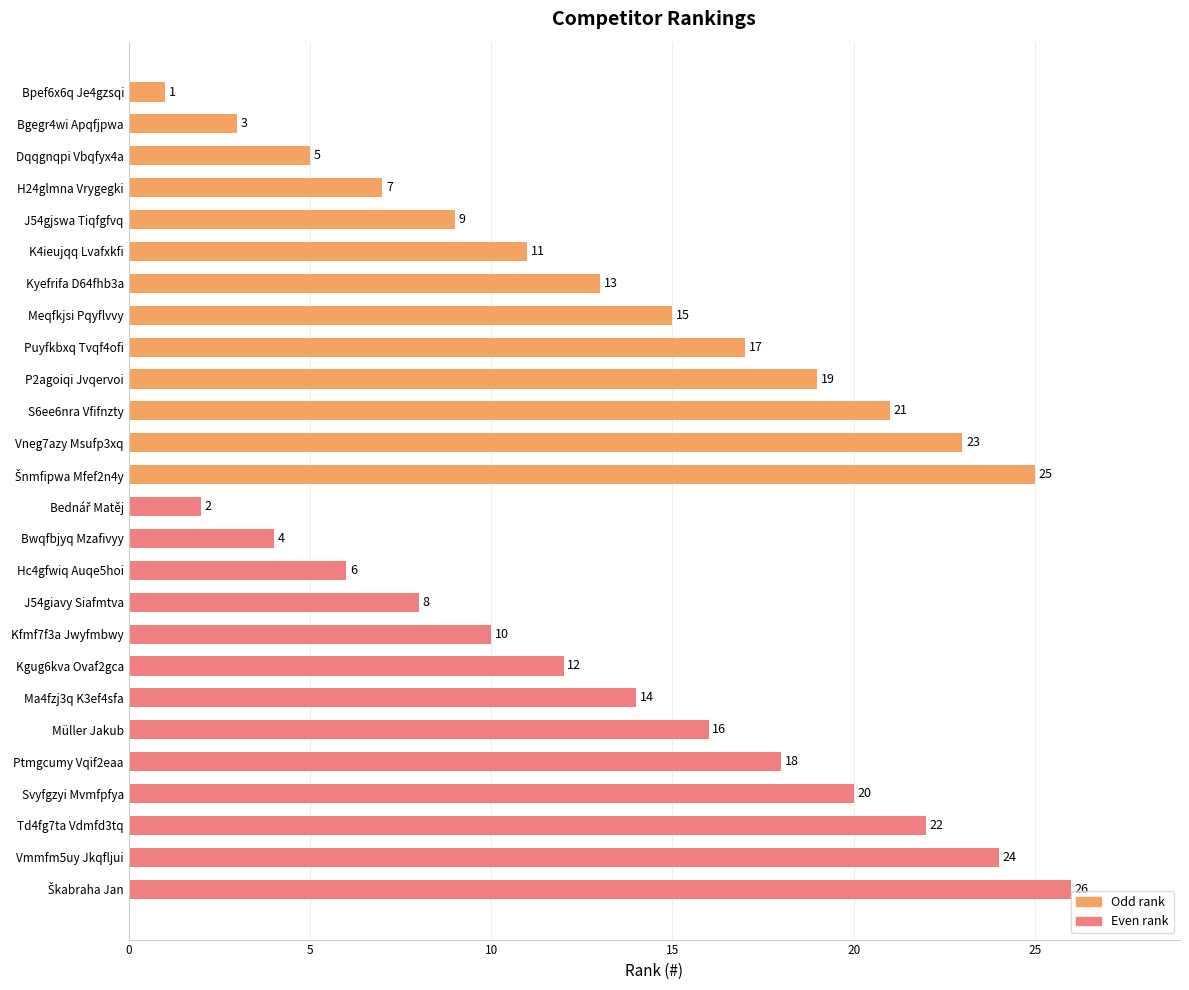

Which series changed the most between 30 and 11?

Odd rank